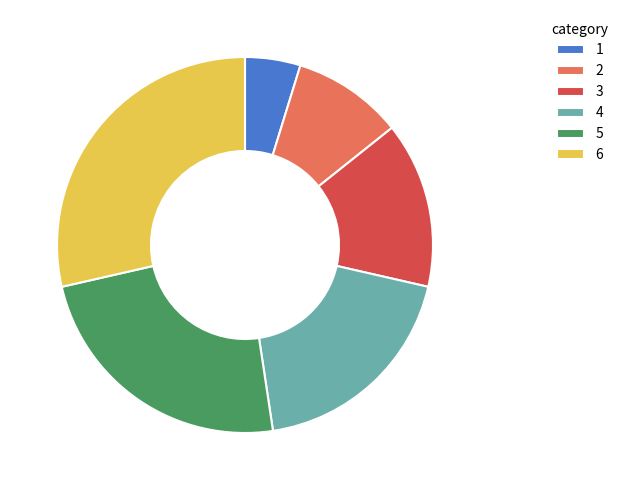

Is there any slice that represents more than half of the pie?

No